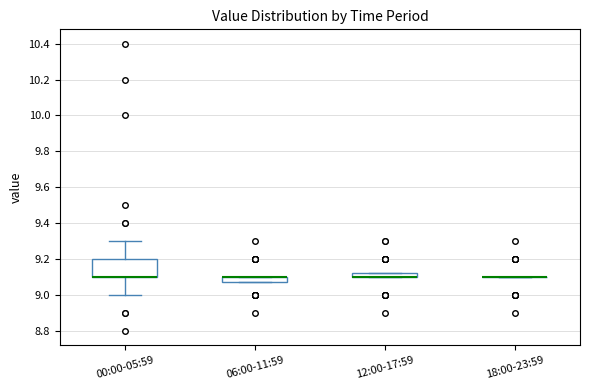

Where is the upper edge of the box for 12:00-17:59 on the y-axis? The values are not printed on the chart, so give them approximately, as read against the axis.

9.12